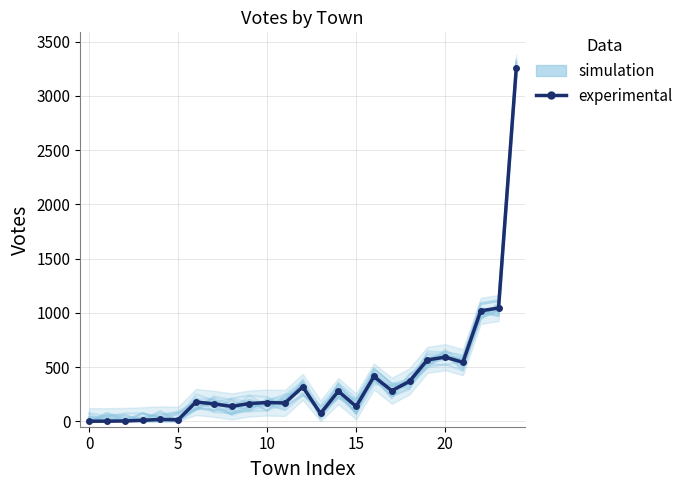

How many values in the experimental series are below 173?

12